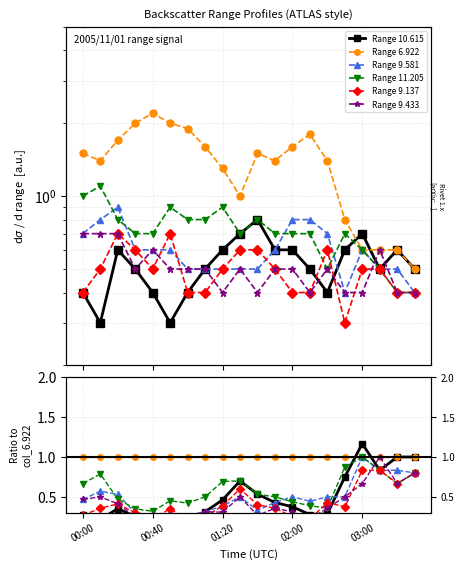

How many series are shown in this chart?

6